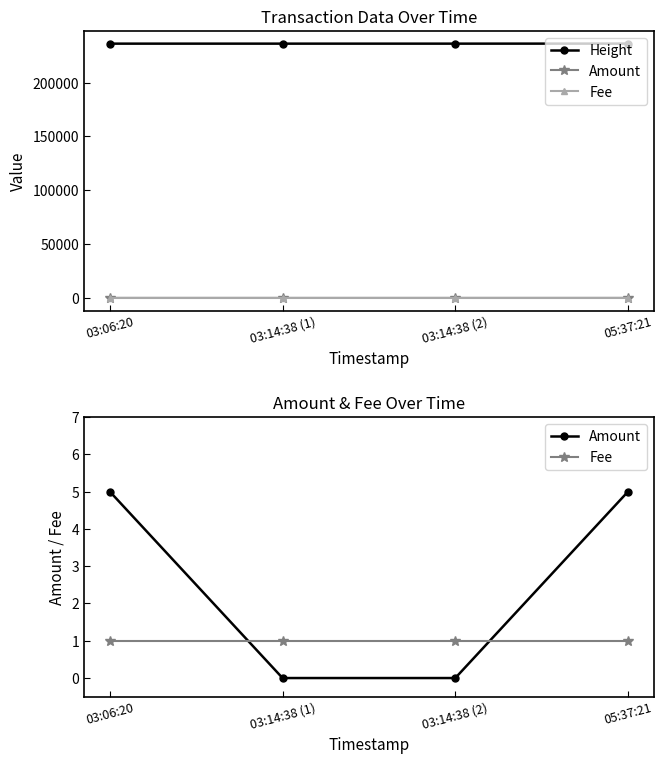

What is the label of the 3rd point from the right?

03:14:38 (1)